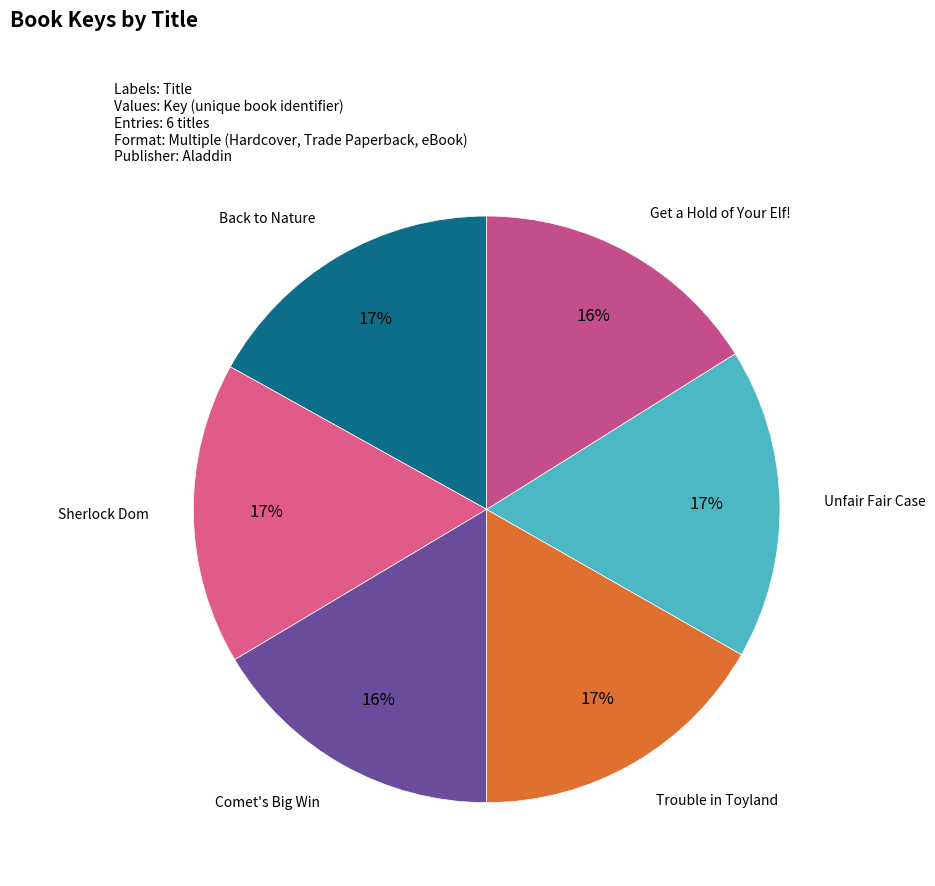

Combined, do Back to Nature and Get a Hold of Your Elf! account for over 50%?

No